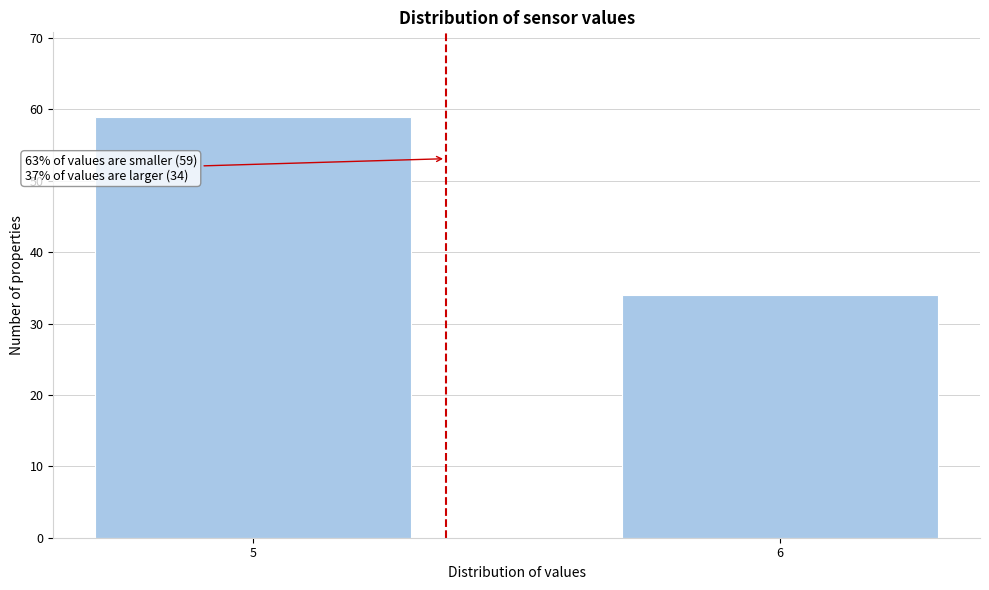

Reading left to right, transcribe all the data shown in this chart.

5=59	6=34